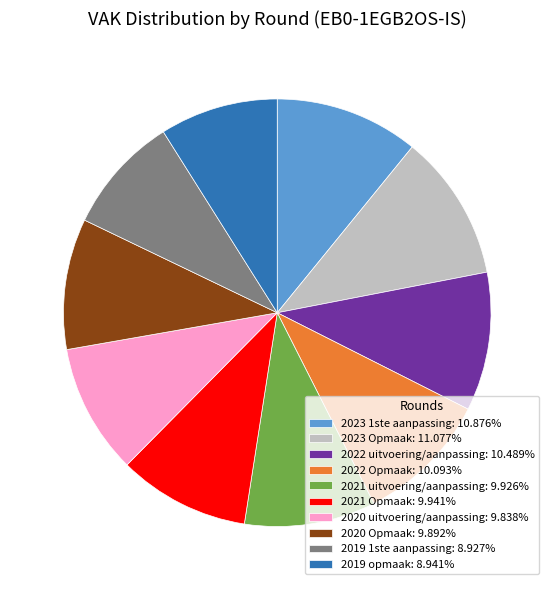

The 2019 opmaak slice represents 9% of the pie. True or false?

True